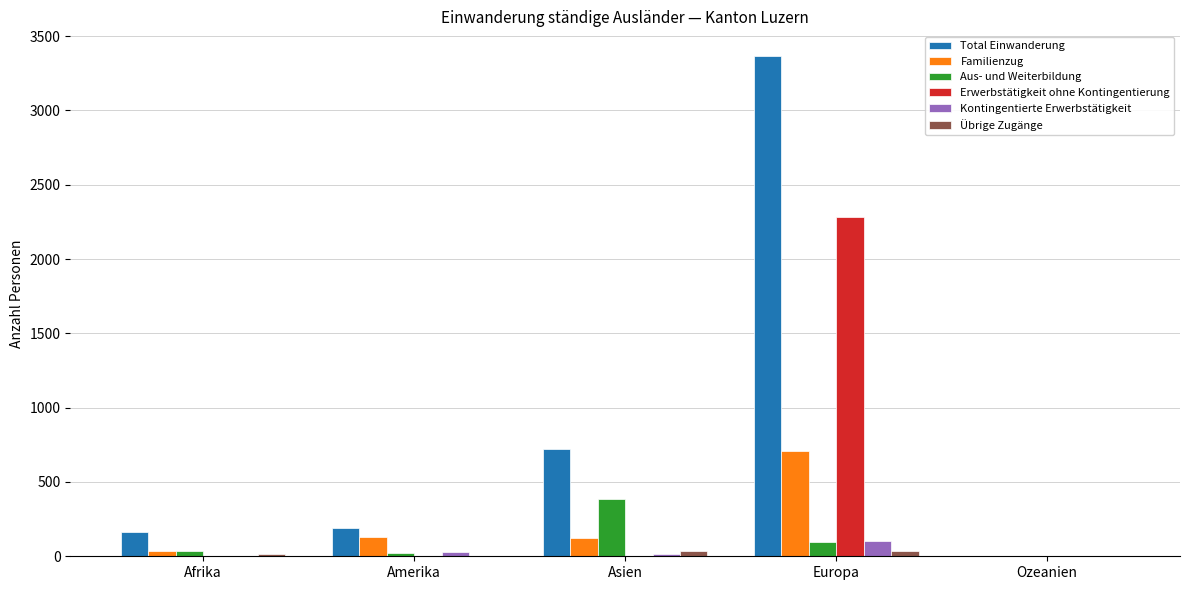

What is the difference between the Kontingentierte Erwerbstätigkeit values at Europa and Asien?

90